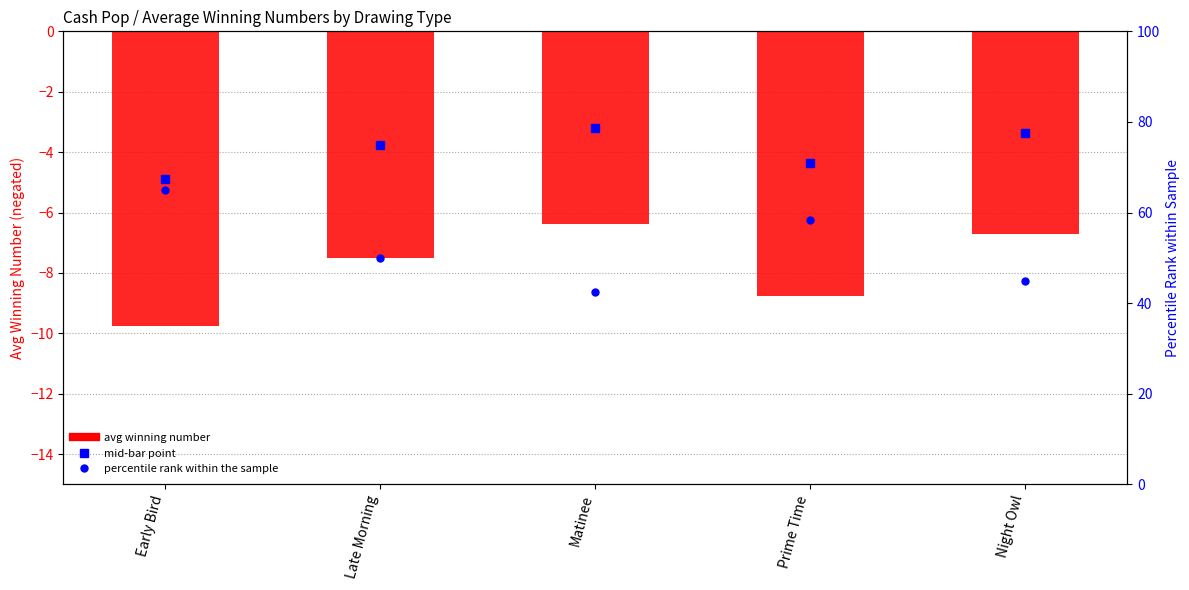

What is the difference between the maximum and second lowest values in the avg winning number (negated) series?

2.4